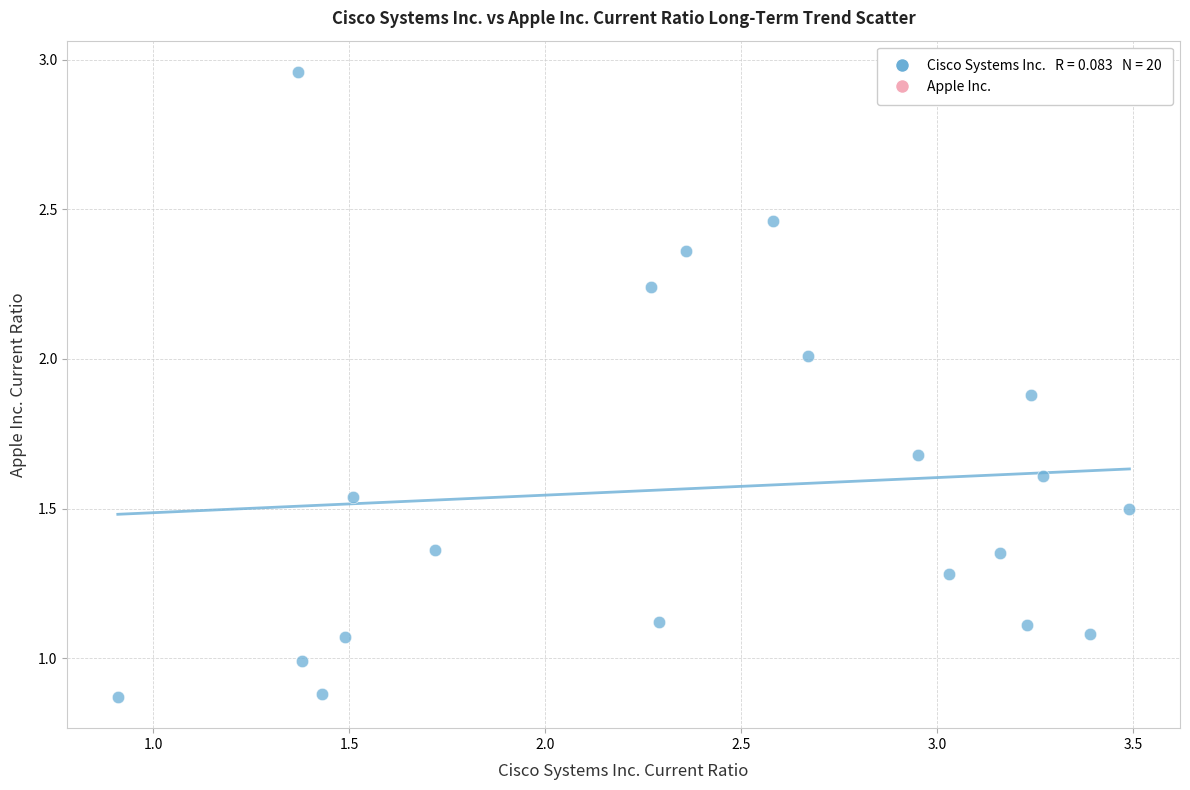

What is the range of X values (max minus min)?

2.6